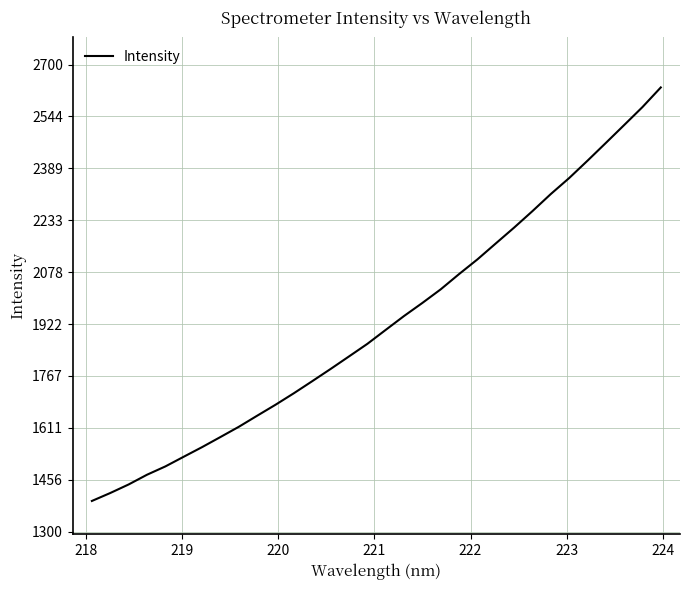

What is the maximum value shown in the chart?

2631.5